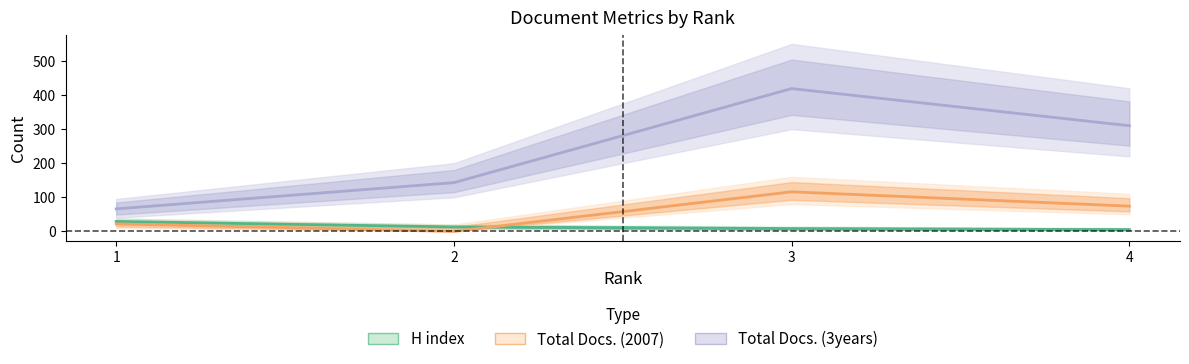

What is the difference between the second highest and second lowest values in the Total Docs. (2007) series?

52